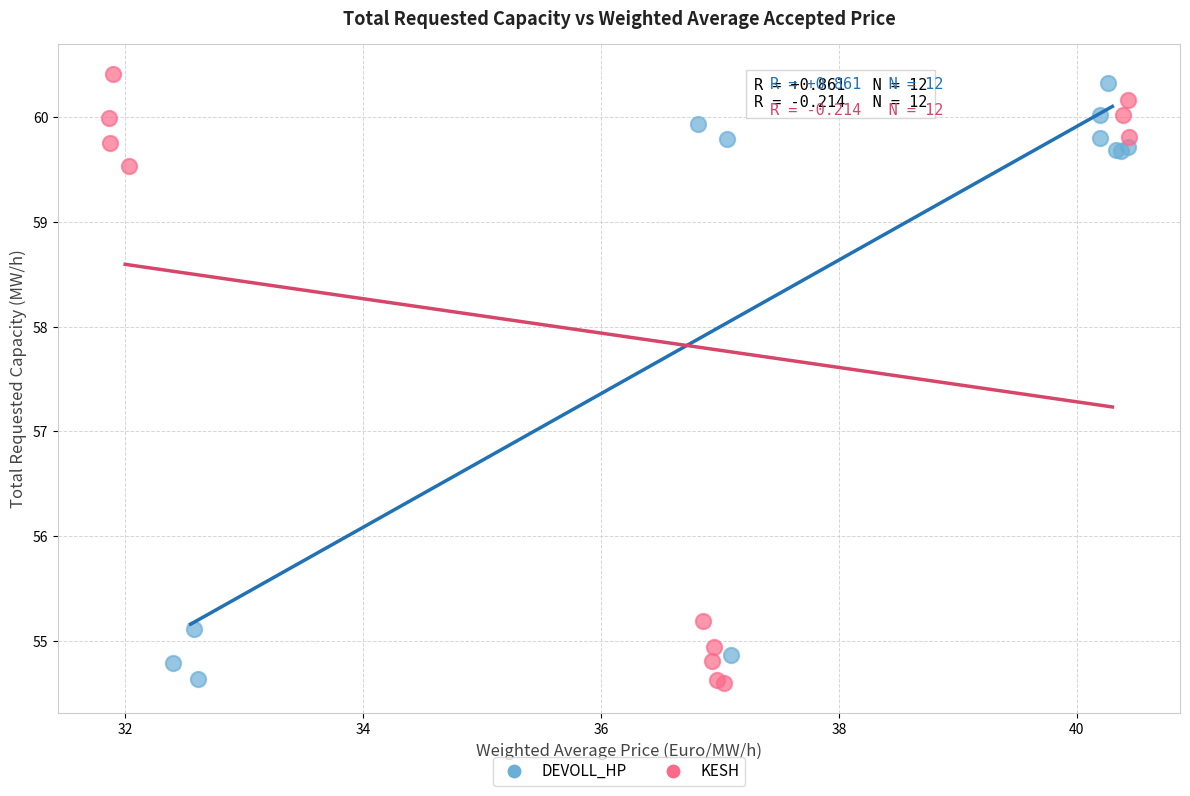

What are all the series names shown in the legend?

DEVOLL_HP, KESH